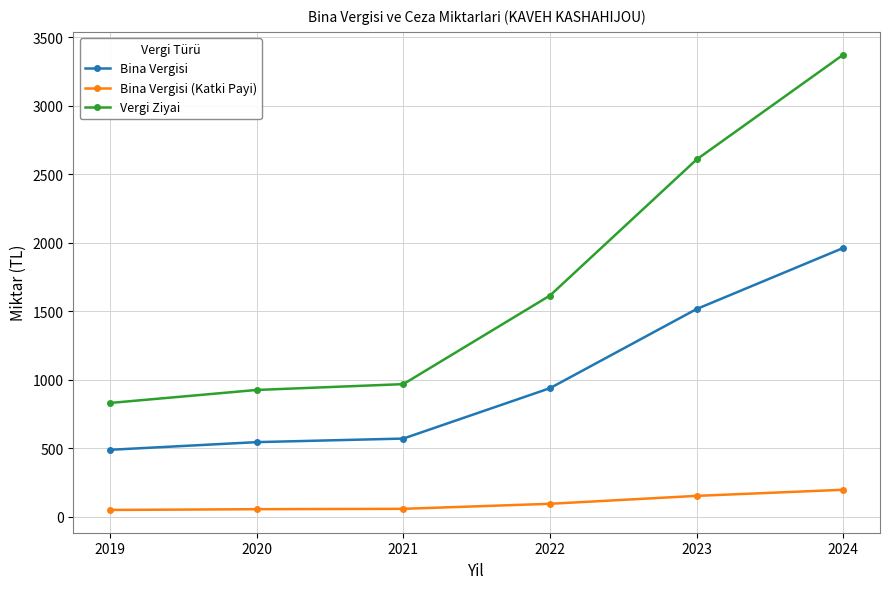

Which category has the highest value in the Bina Vergisi (Katki Payi) series?

2024